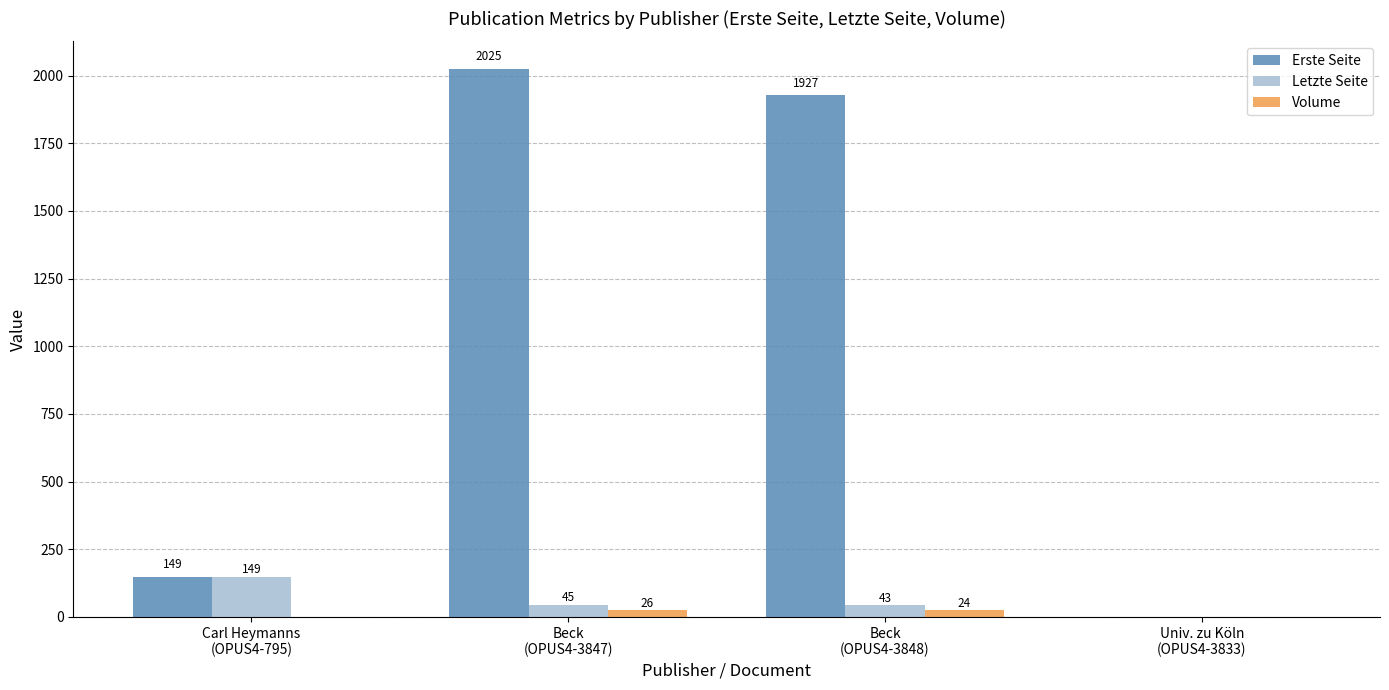

What are all the series names shown in the legend?

Erste Seite, Letzte Seite, Volume